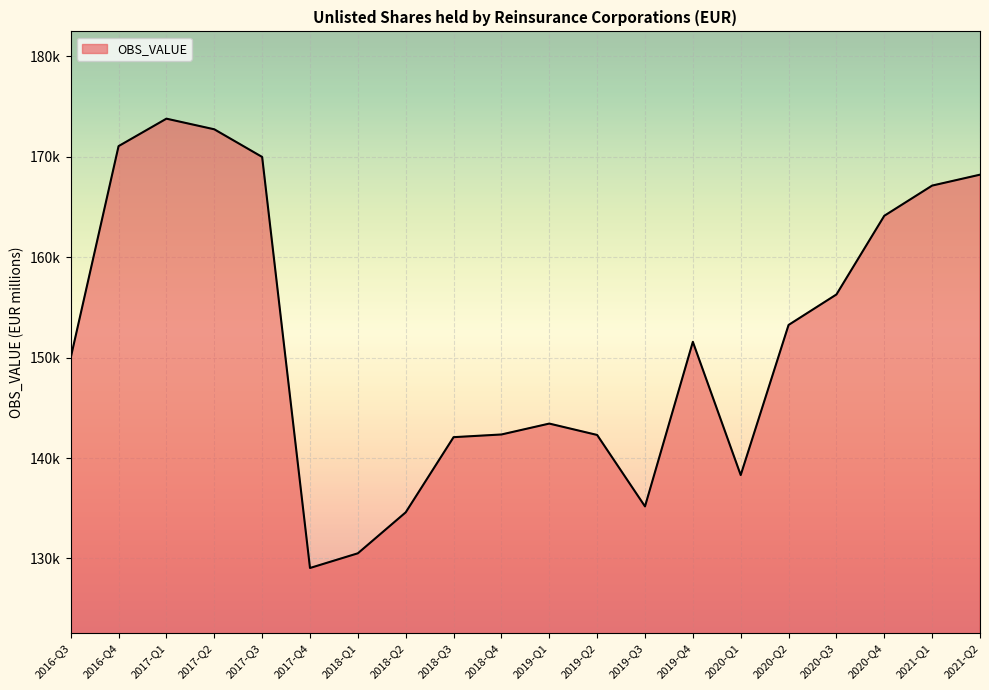

Which has a higher value, 2018-Q4 or 2018-Q1?

2018-Q4